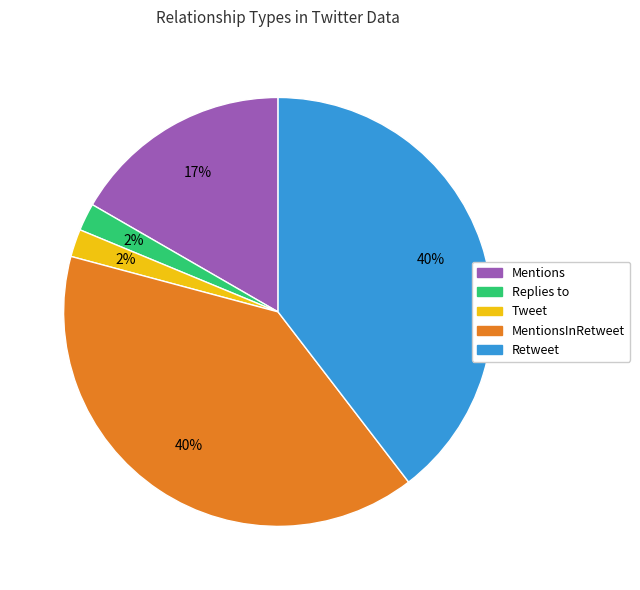

Is there a majority slice in this chart?

No